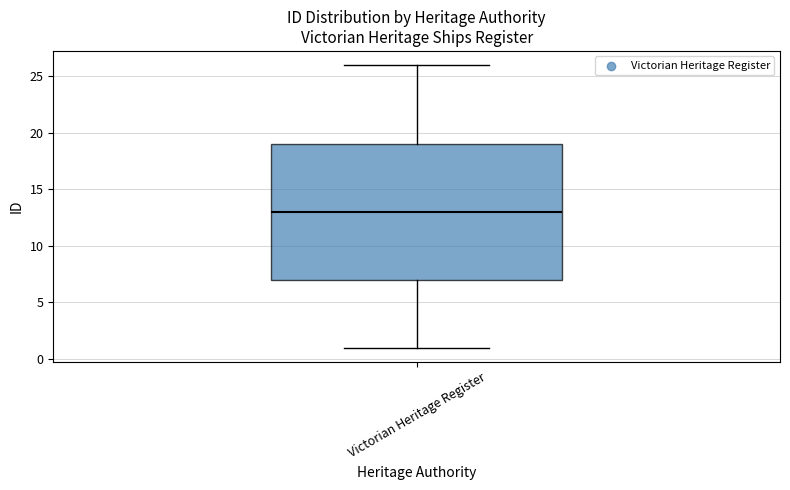

Transcribe this box plot: give where the median line is, the range the box spans, and where the two whiskers end, as read against the y-axis. The values are not printed on the chart, so give them approximately, as read against the axis.

median 13, box 7 to 19, whiskers 1 to 26